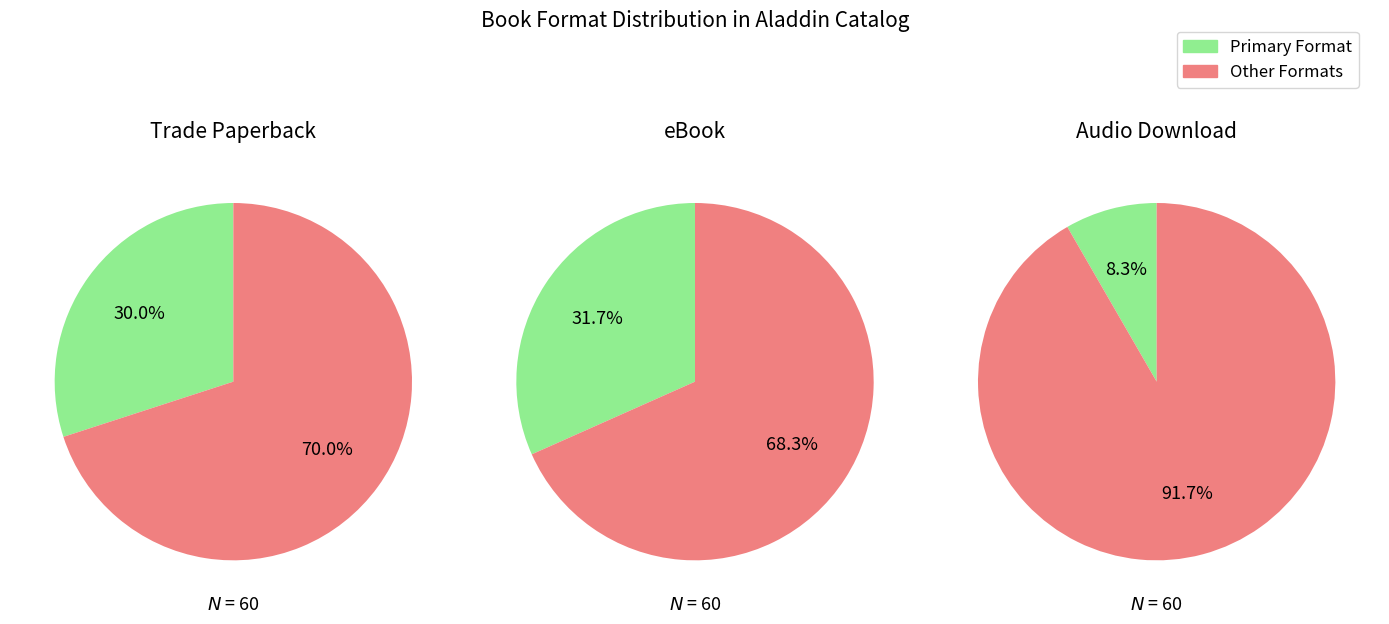

Is Audio Download the majority of the pie?

No